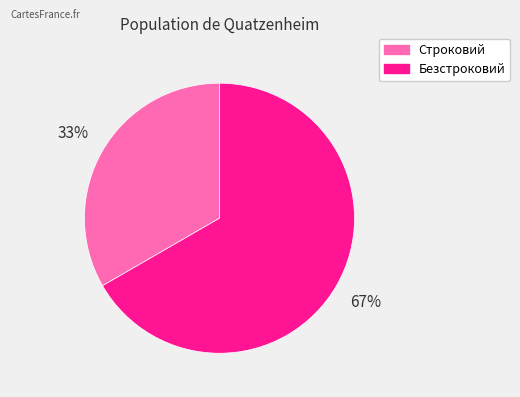

Is there any slice that represents more than half of the pie?

Yes